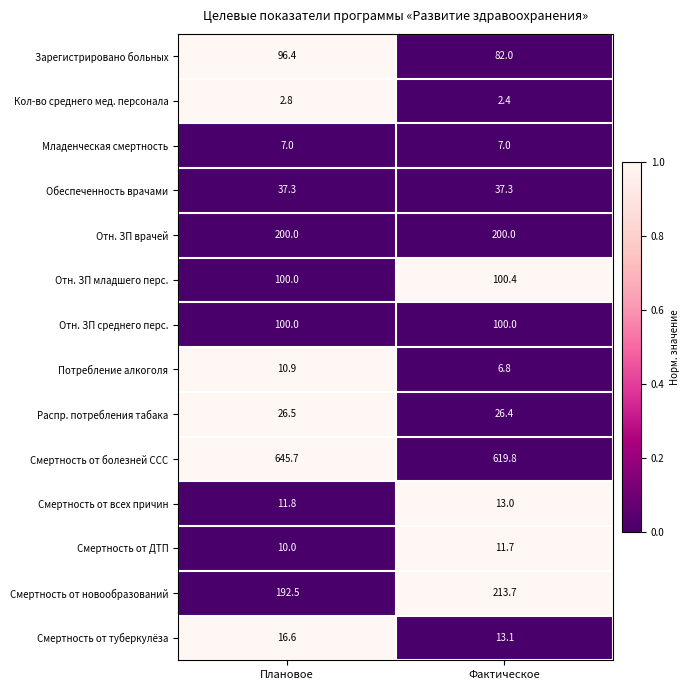

Reading left to right, extract all data points from this chart.

Зарегистрировано больных: Плановое=96.4	Фактическое=82.0
Кол-во среднего мед. персонала: Плановое=2.8	Фактическое=2.4
Младенческая смертность: Плановое=7.0	Фактическое=7.0
Обеспеченность врачами: Плановое=37.3	Фактическое=37.3
Отн. ЗП врачей: Плановое=200.0	Фактическое=200.0
Отн. ЗП младшего перс.: Плановое=100.0	Фактическое=100.4
Отн. ЗП среднего перс.: Плановое=100.0	Фактическое=100.0
Потребление алкоголя: Плановое=10.9	Фактическое=6.8
Распр. потребления табака: Плановое=26.5	Фактическое=26.4
Смертность от болезней ССС: Плановое=645.7	Фактическое=619.8
Смертность от всех причин: Плановое=11.8	Фактическое=13.0
Смертность от ДТП: Плановое=10.0	Фактическое=11.7
Смертность от новообразований: Плановое=192.5	Фактическое=213.7
Смертность от туберкулёза: Плановое=16.6	Фактическое=13.1